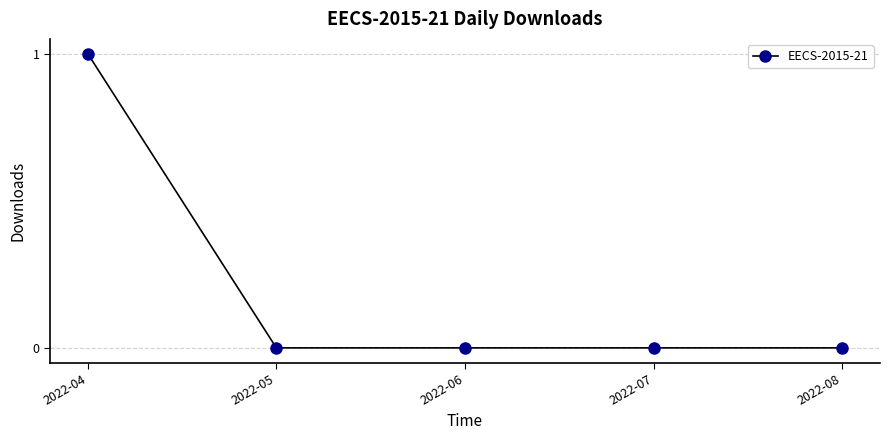

Reading left to right, transcribe all the data shown in this chart.

2022-04=1	2022-05=0	2022-06=0	2022-07=0	2022-08=0